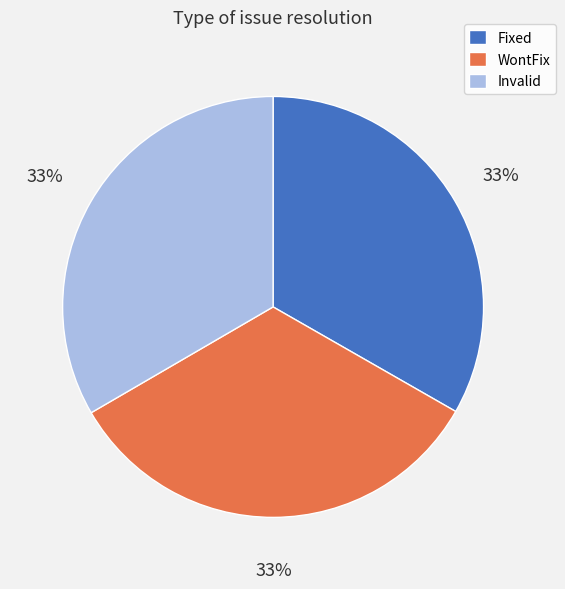

Is the sum of WontFix and Invalid greater than half?

Yes